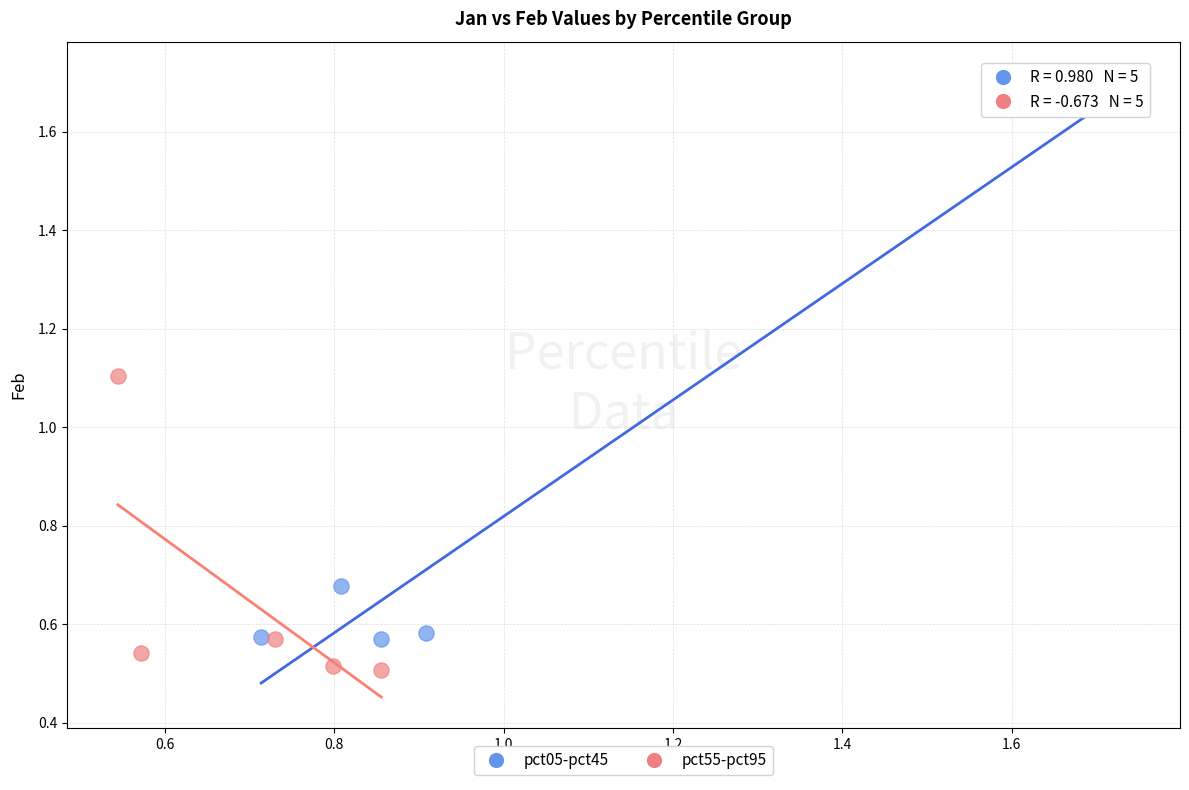

What are all the series names shown in the legend?

pct05-pct45, pct55-pct95